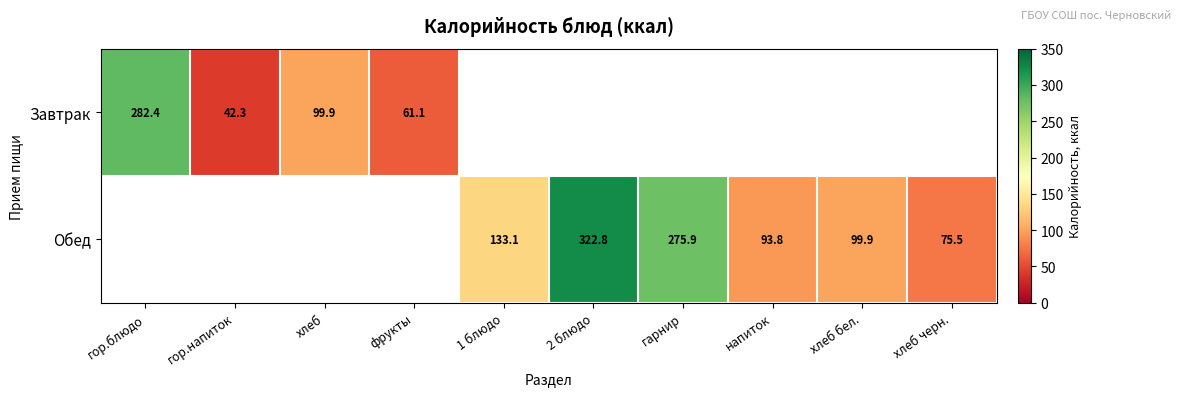

Between хлеб черн. and напиток, which is larger?

напиток